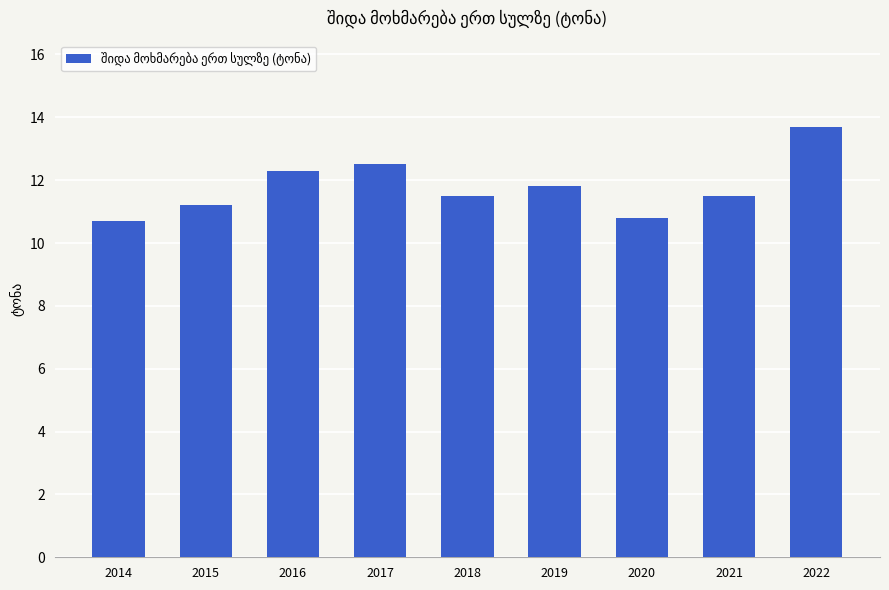

What is the difference between the values at 2022 and 2020?

2.9